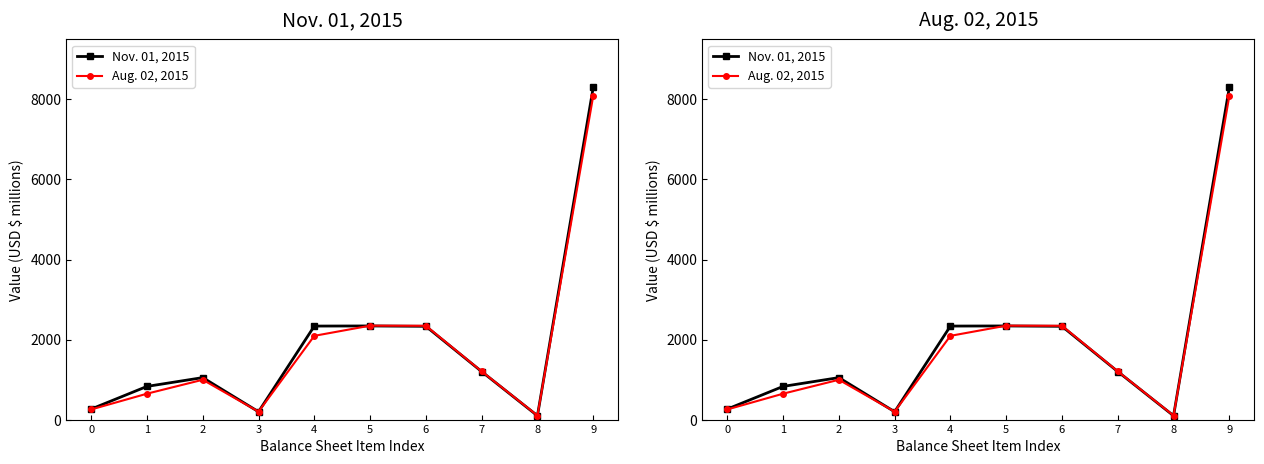

Where does the Aug. 02, 2015 series first go above 1205?

4